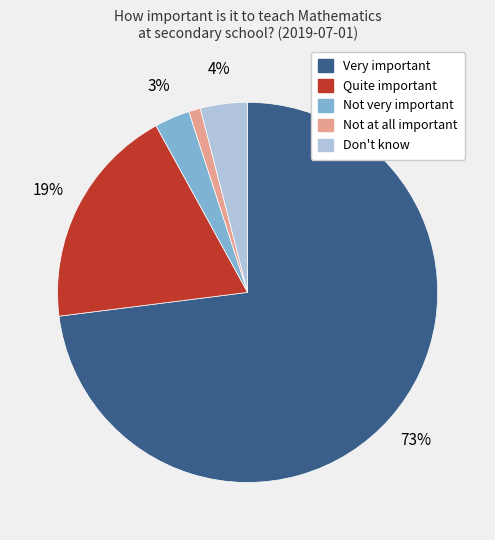

Do Don't know and Quite important together represent more than half of the pie?

No